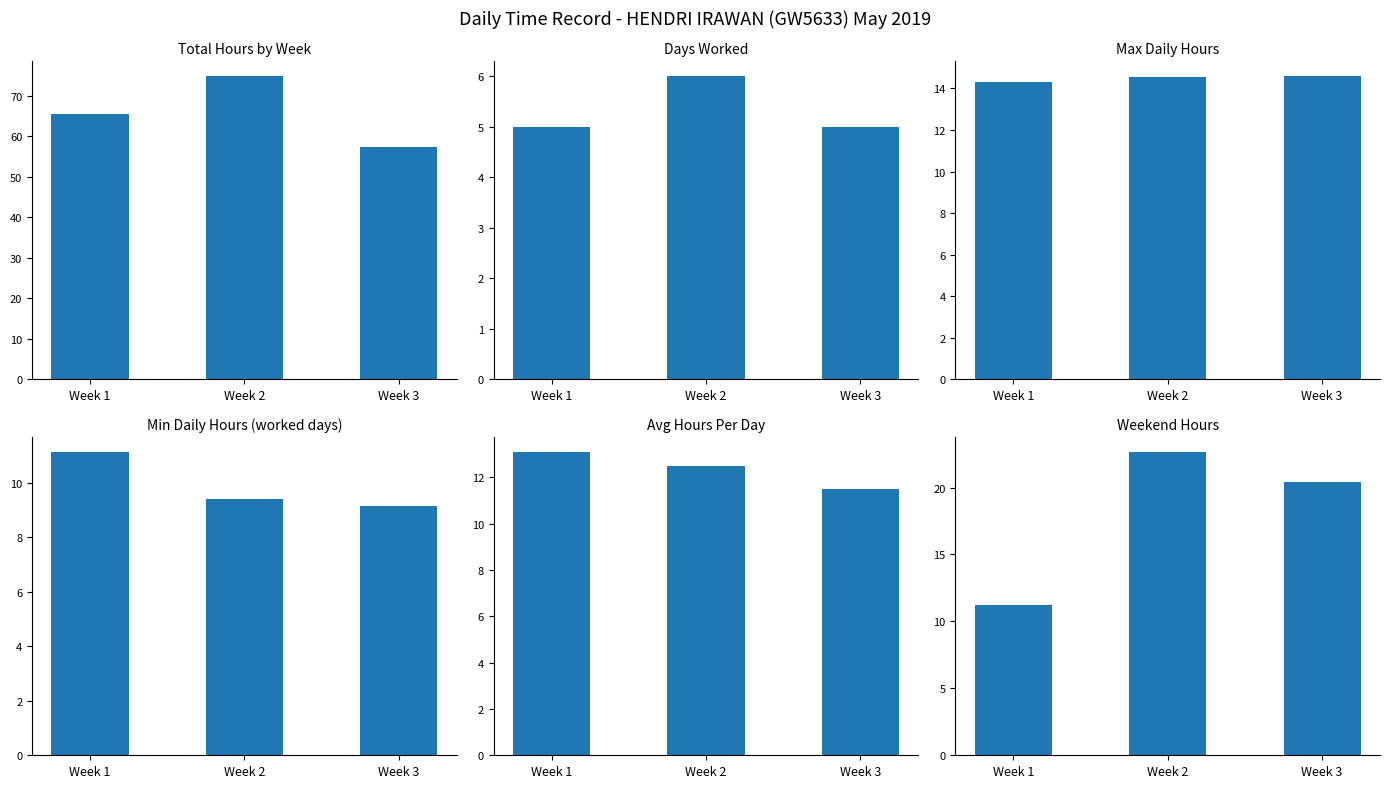

Reading left to right, what are all the values shown in this chart?

Total Hours by Week: Week 1=65.4	Week 2=74.9	Week 3=57.4
Days Worked: Week 1=5.0	Week 2=6.0	Week 3=5.0
Max Daily Hours: Week 1=14.3	Week 2=14.6	Week 3=14.6
Min Daily Hours (worked days): Week 1=11.1	Week 2=9.4	Week 3=9.2
Avg Hours Per Day: Week 1=13.1	Week 2=12.5	Week 3=11.5
Weekend Hours: Week 1=11.2	Week 2=22.6	Week 3=20.4